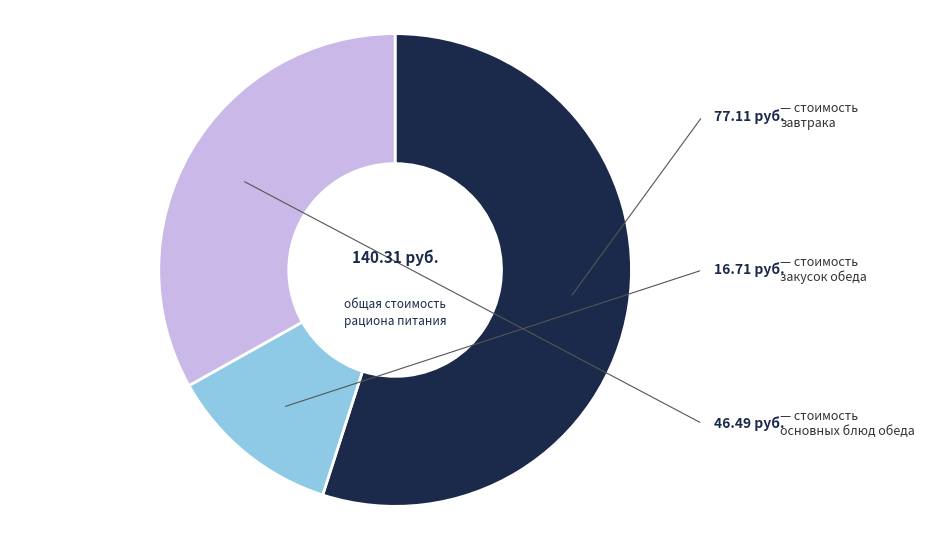

Is there any slice that represents more than half of the pie?

Yes